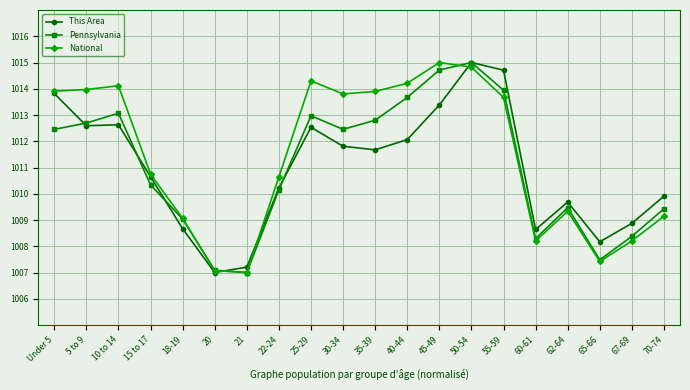

What is the sum of the Pennsylvania values at 10 to 14 and 60-61?

2021.4